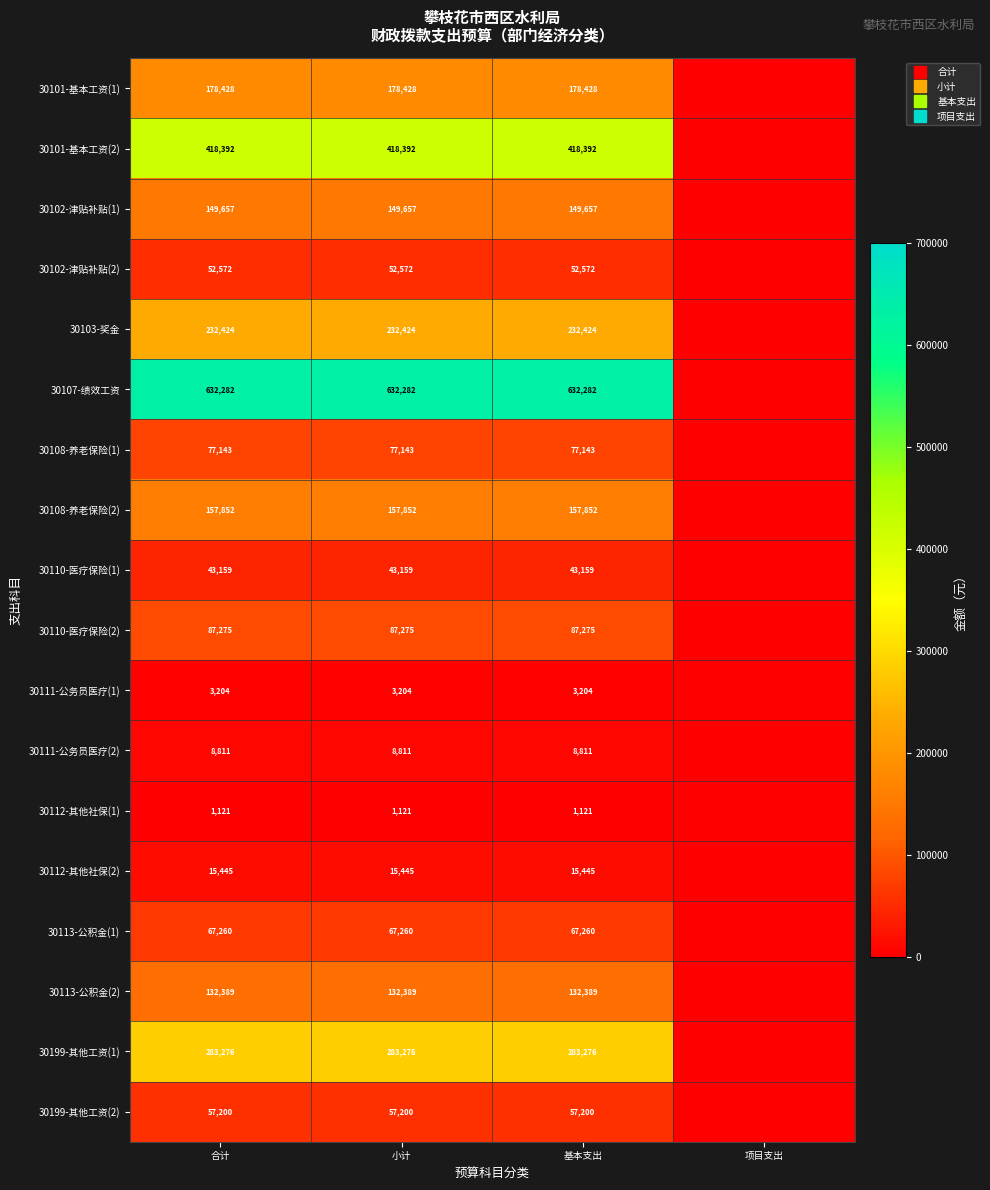

At how many categories does at least one series exceed 343211?

3